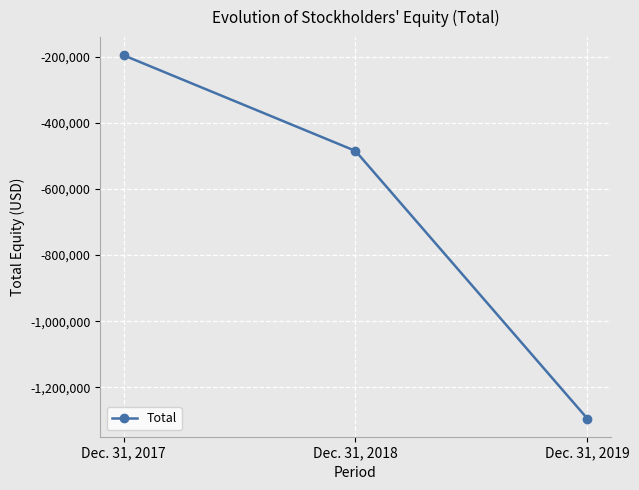

Is it true that the value at Dec. 31, 2018 is -484912?

True